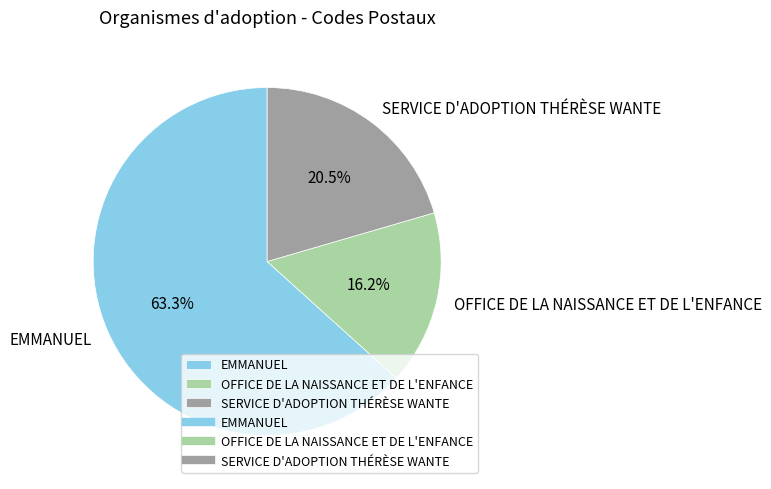

Does OFFICE DE LA NAISSANCE ET DE L'ENFANCE account for over 50% of the chart?

No